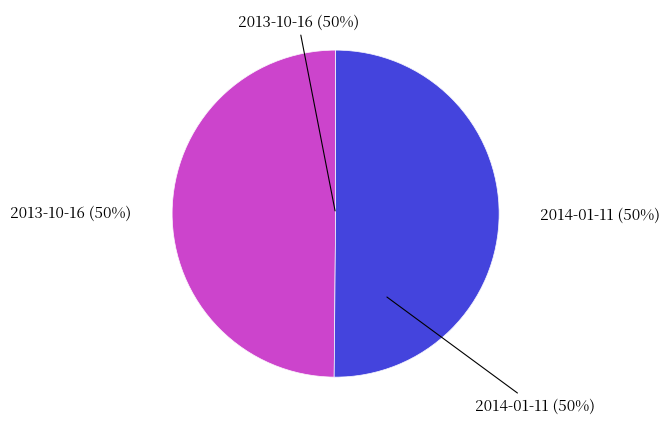

What percentage is the 2014-01-11 slice, to the nearest percent?

50%